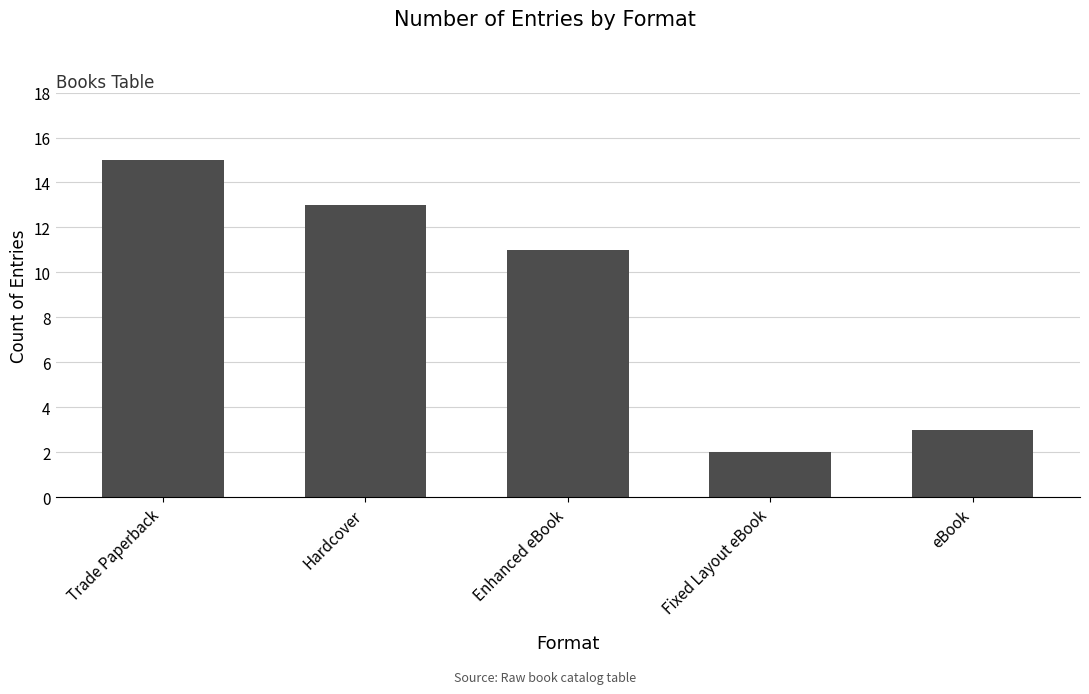

The value at eBook is 3. True or false?

True